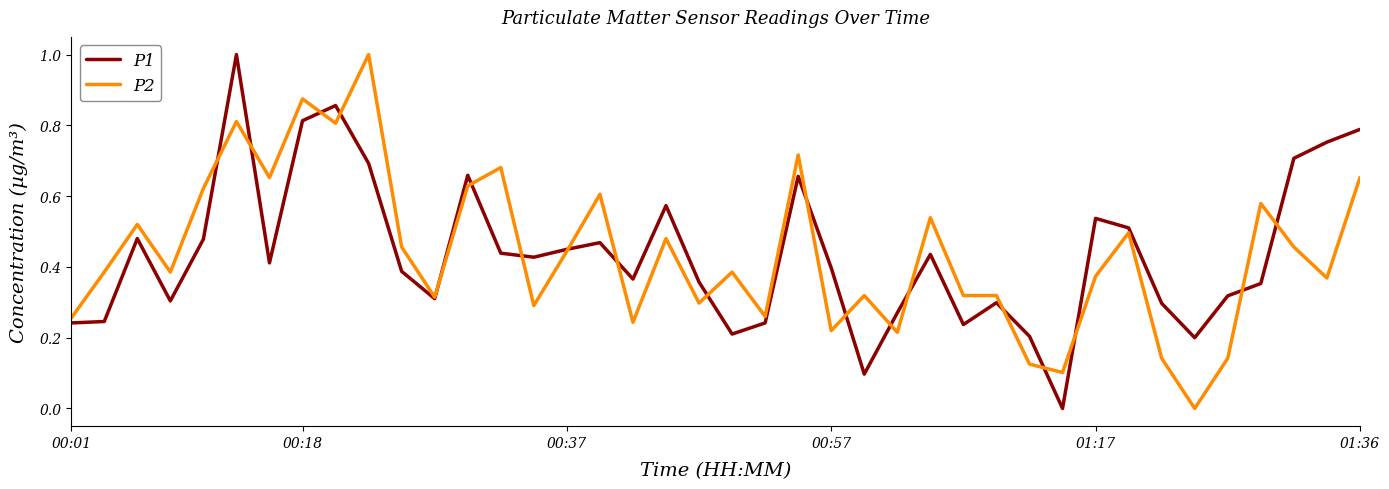

What is the maximum value for P1?

1.0